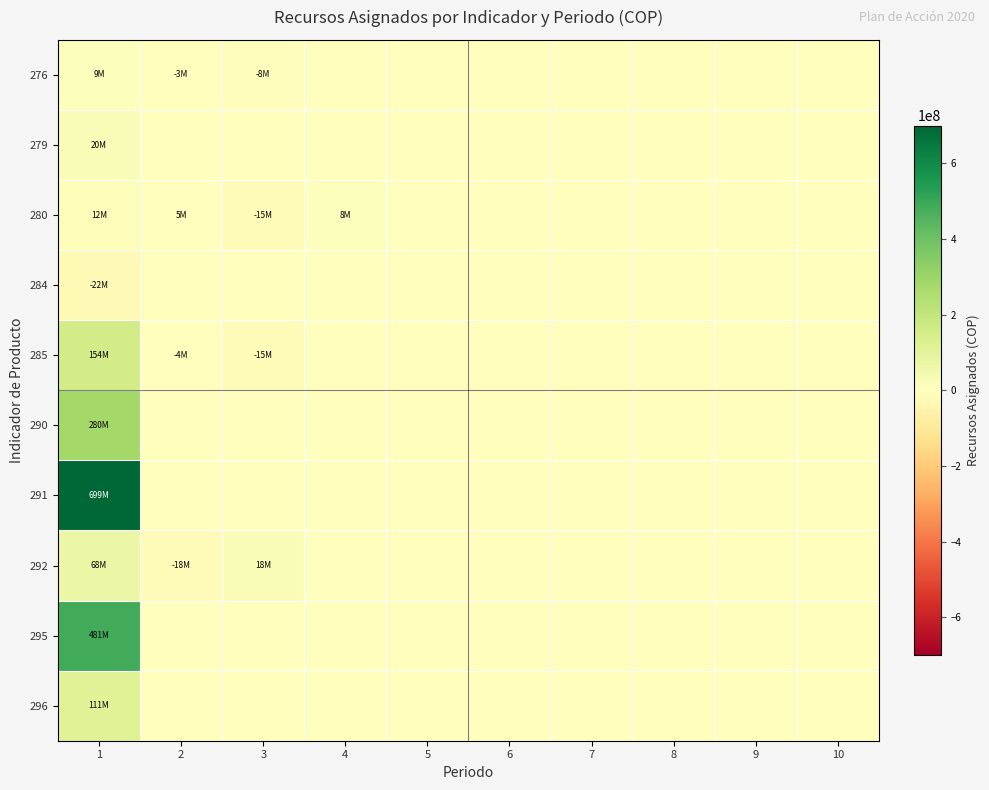

Which series has the largest total across all categories?

291